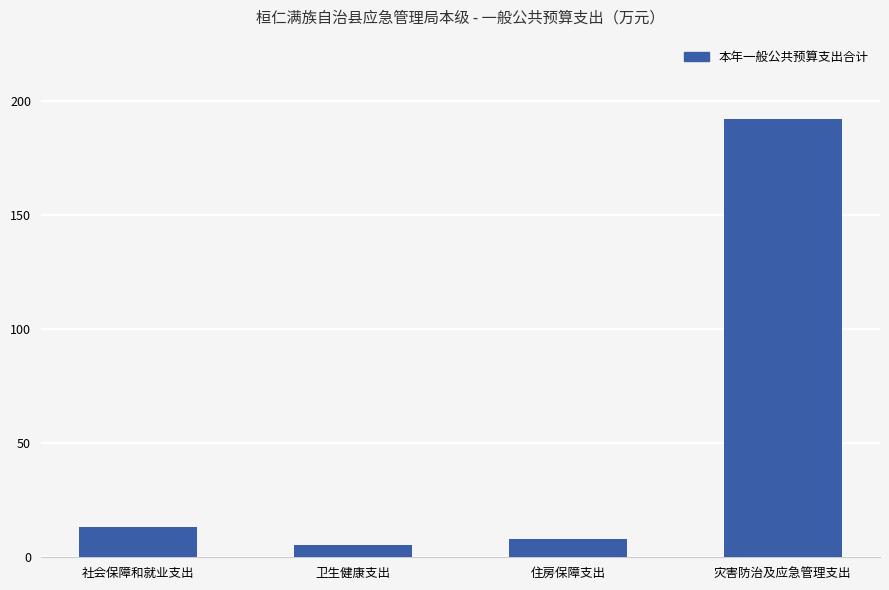

What is the label of the 4th bar from the right?

社会保障和就业支出